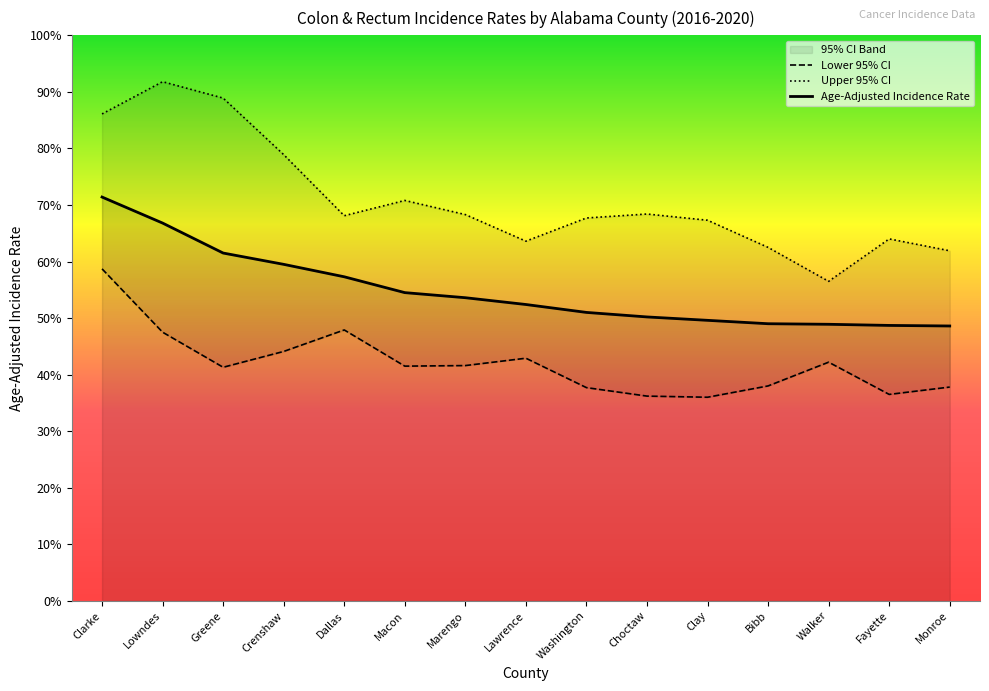

True or false: Age-Adjusted Incidence Rate and Lower 95% CI intersect in this chart.

False